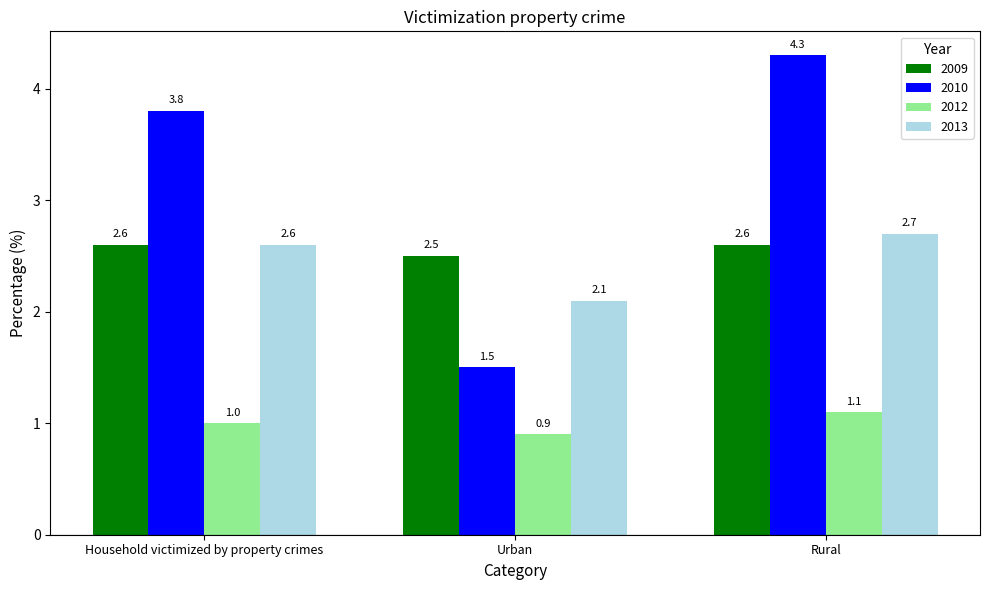

What is the spread (max minus min) of values at Urban?

1.6